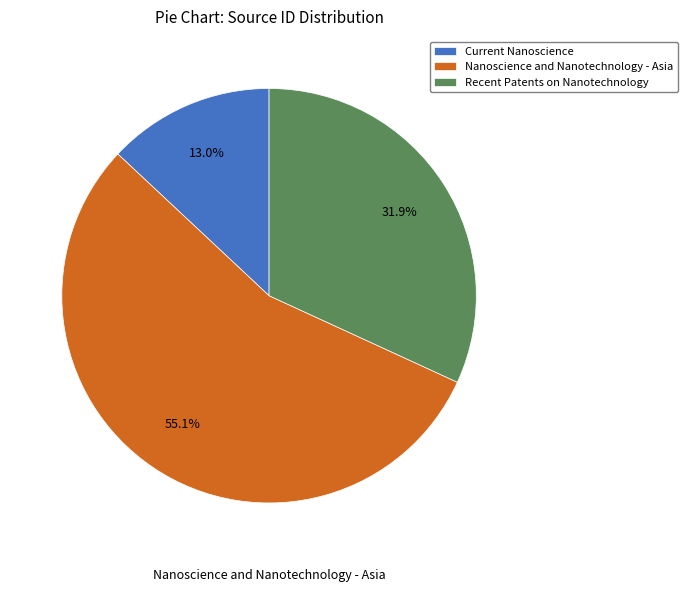

To the nearest percent, what is the difference between the Current Nanoscience and Recent Patents on Nanotechnology slice percentages?

19%